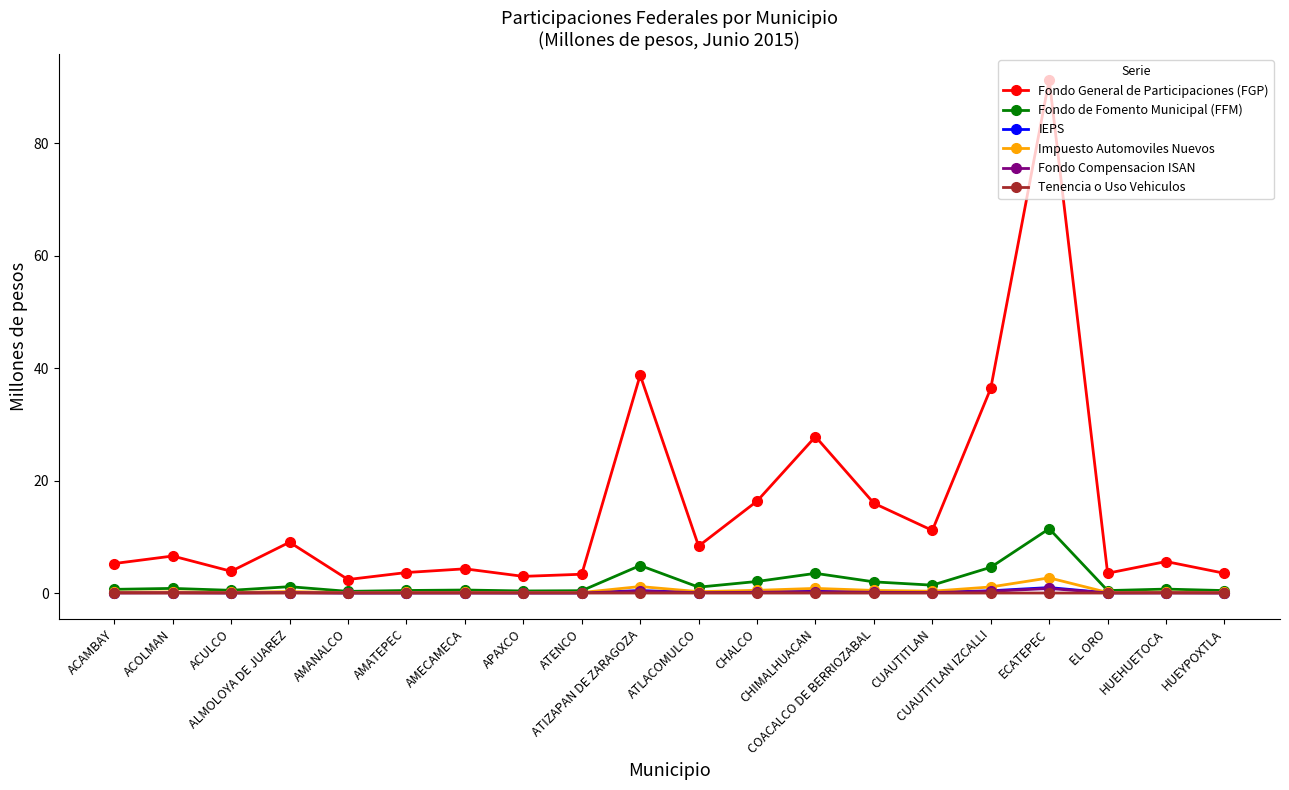

What are all the series names shown in the legend?

Fondo General de Participaciones (FGP), Fondo de Fomento Municipal (FFM), IEPS, Impuesto Automoviles Nuevos, Fondo Compensacion ISAN, Tenencia o Uso Vehiculos